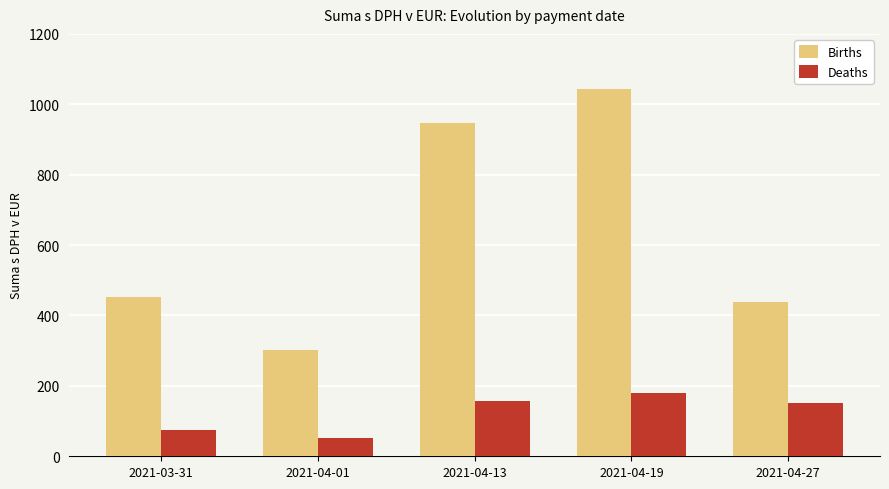

How many data points in Deaths are less than 152?

2